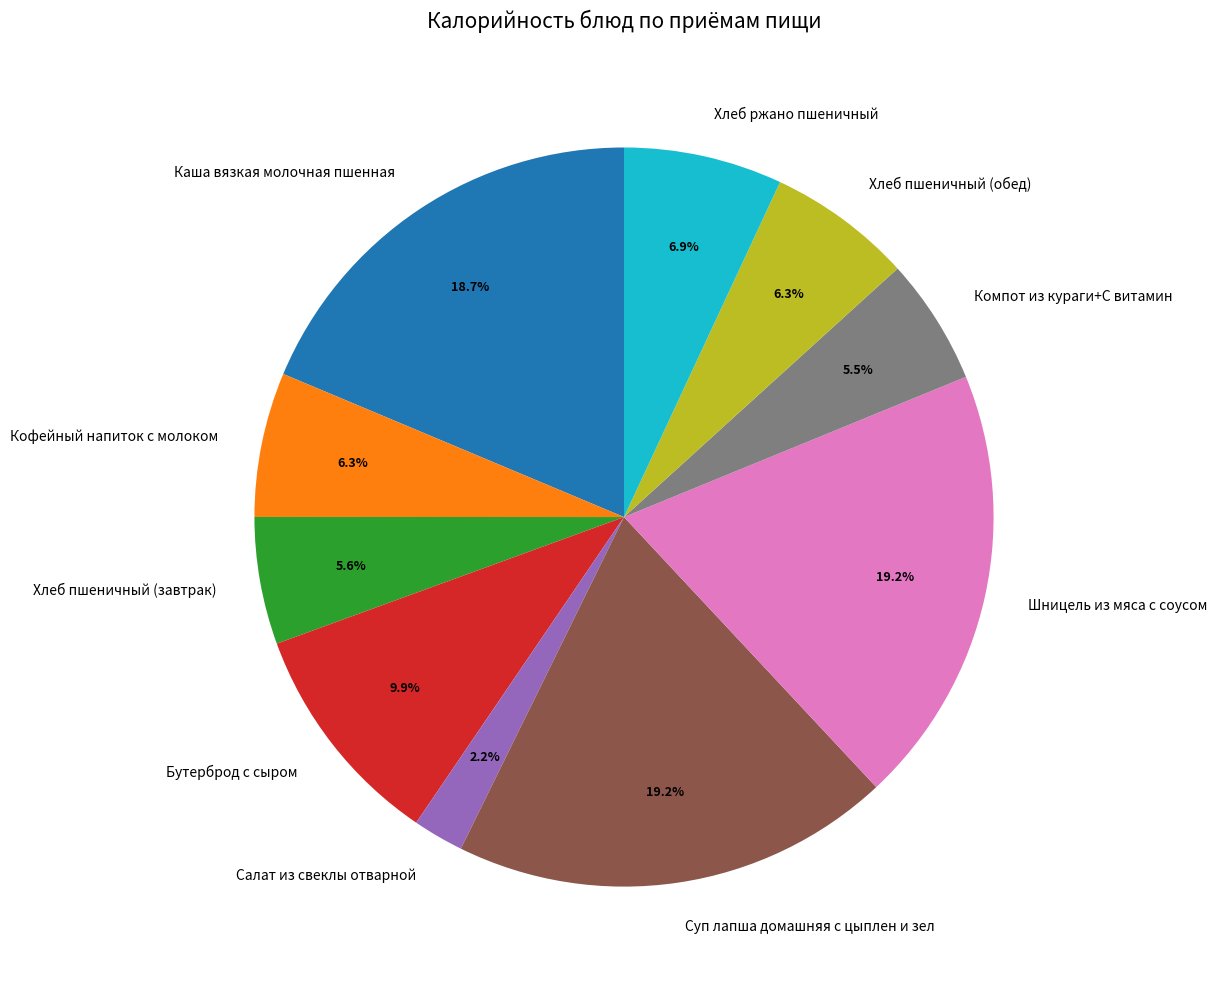

Is there a majority slice in this chart?

No